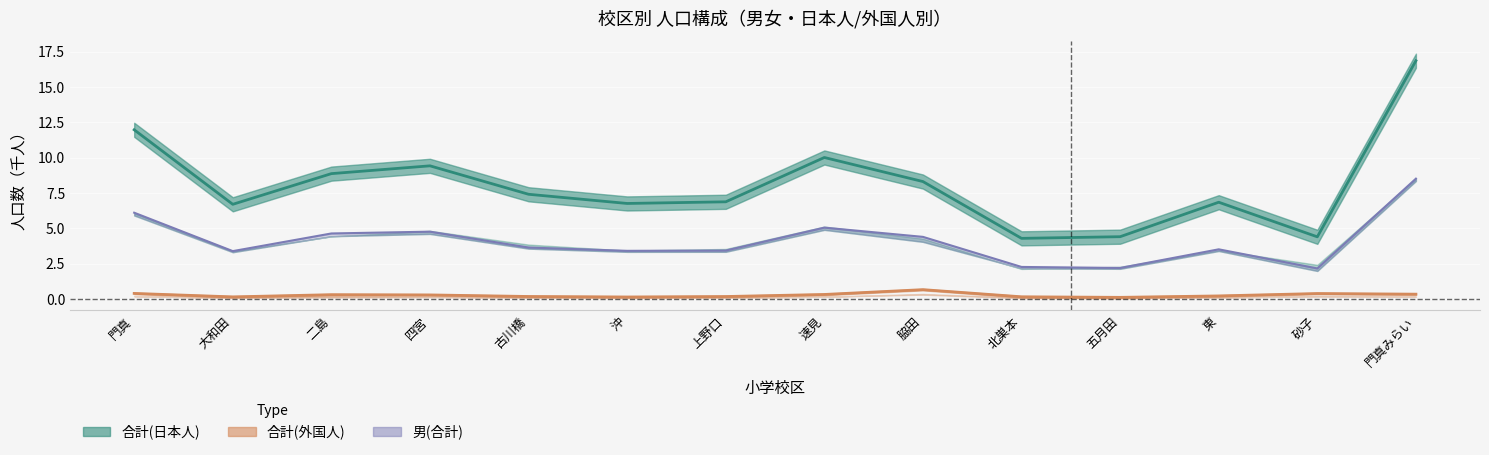

Which has a higher value, 四宮 or 上野口?

四宮